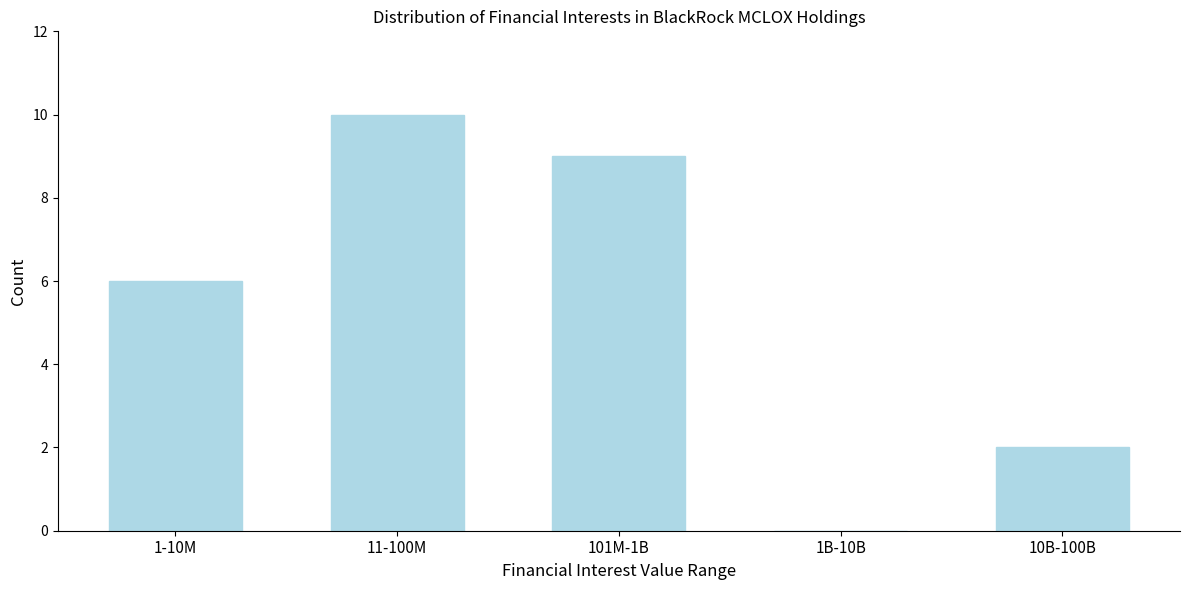

Reading right to left, transcribe all the data shown in this chart.

10B-100B=2	1B-10B=0	101M-1B=9	11-100M=10	1-10M=6